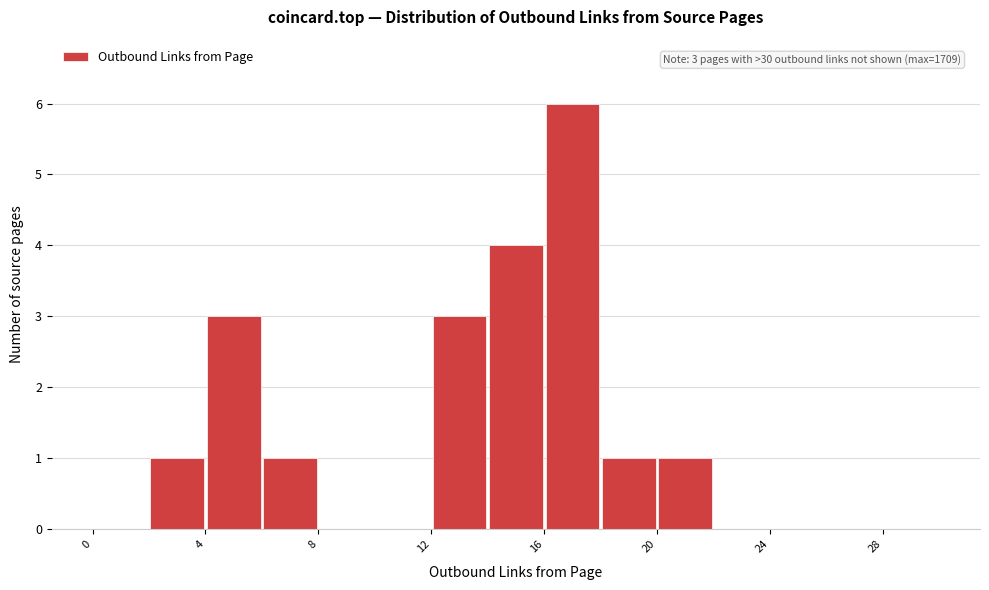

Over which range of the x-axis is the bar tallest?

16 to 18